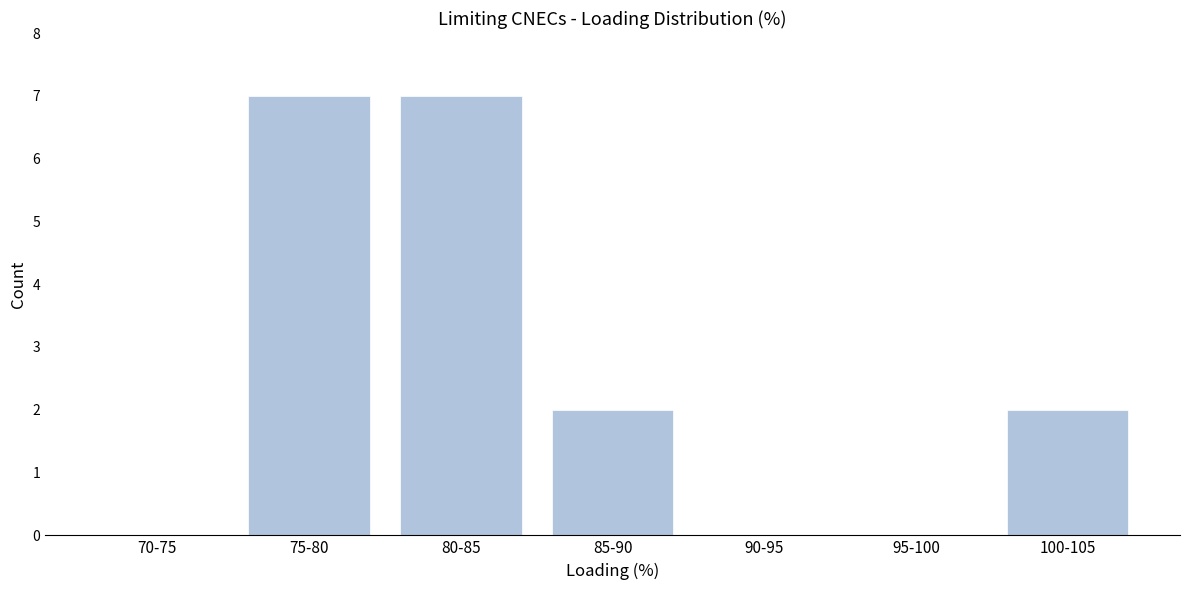

Reading left to right, extract all data points from this chart.

70-75=0	75-80=7	80-85=7	85-90=2	90-95=0	95-100=0	100-105=2